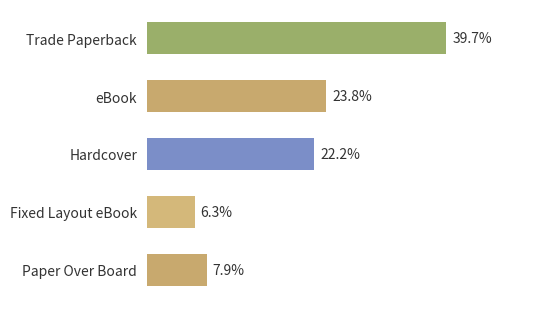

List the labels in order of value, largest first.

Trade Paperback, eBook, Hardcover, Paper Over Board, Fixed Layout eBook